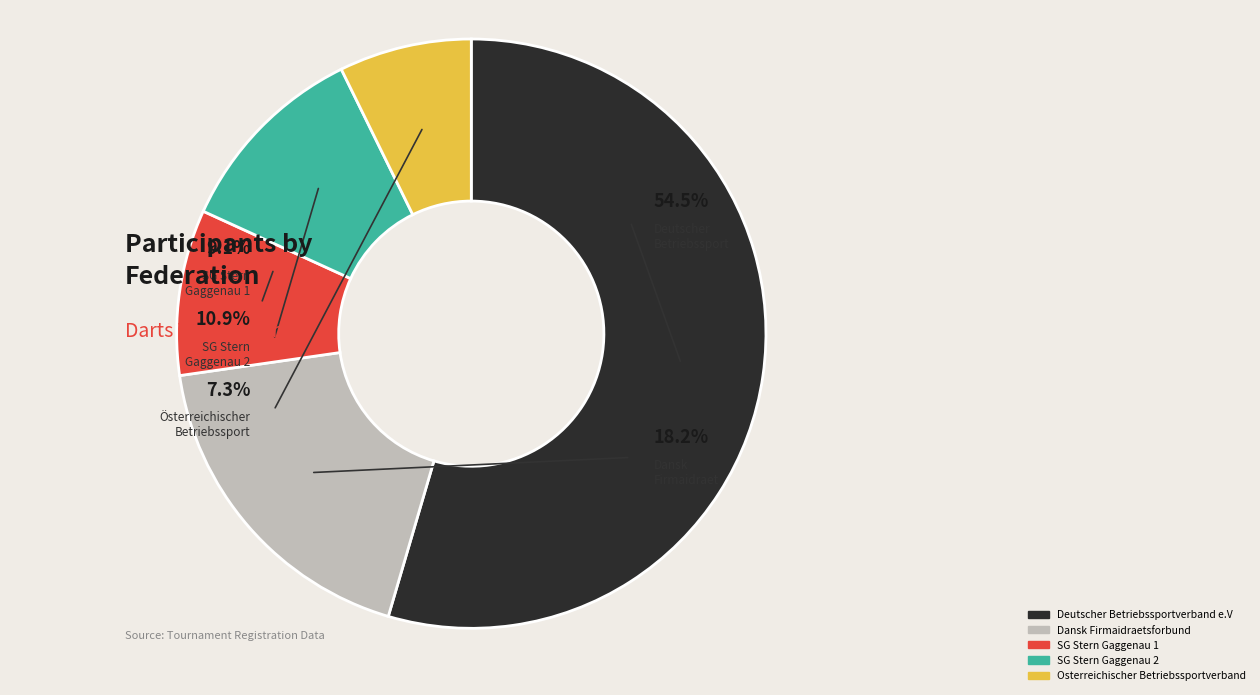

Rank the categories by value from highest to lowest.

Deutscher Betriebssportverband e.V, Dansk Firmaidraetsforbund, SG Stern Gaggenau 2, SG Stern Gaggenau 1, Osterreichischer Betriebssportverband